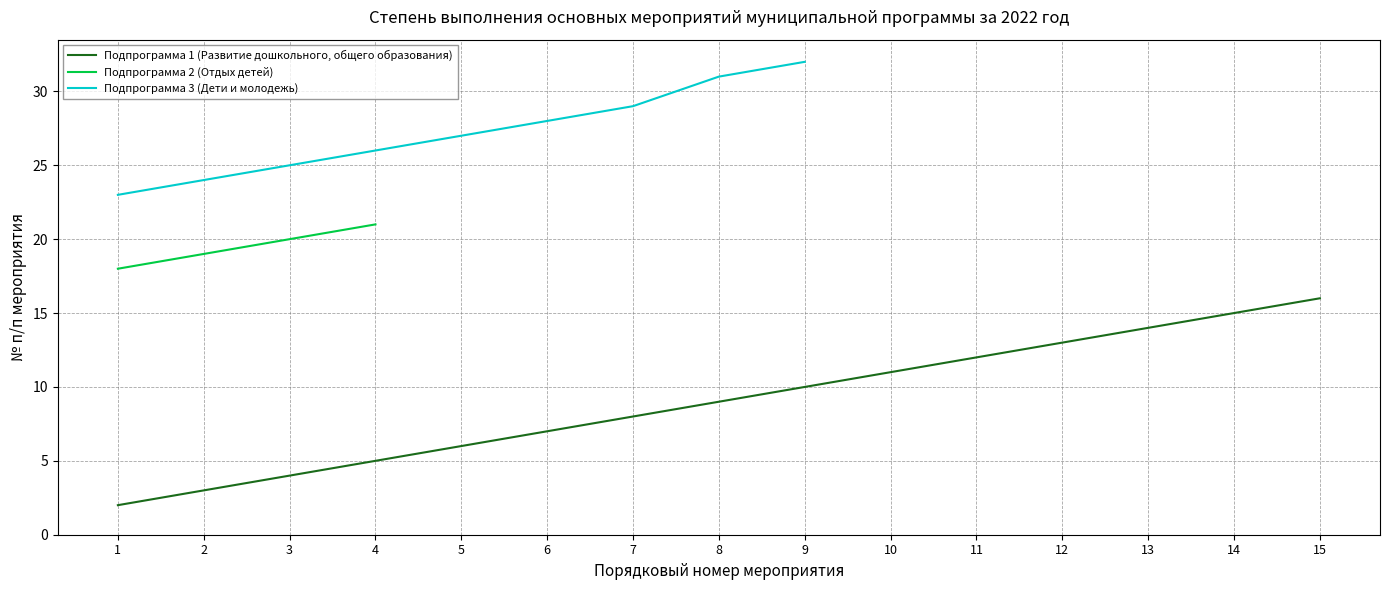

List the series in order of their peak value, lowest first.

Подпрограмма 1 (Развитие дошкольного, общего образования), Подпрограмма 2 (Отдых детей), Подпрограмма 3 (Дети и молодежь)